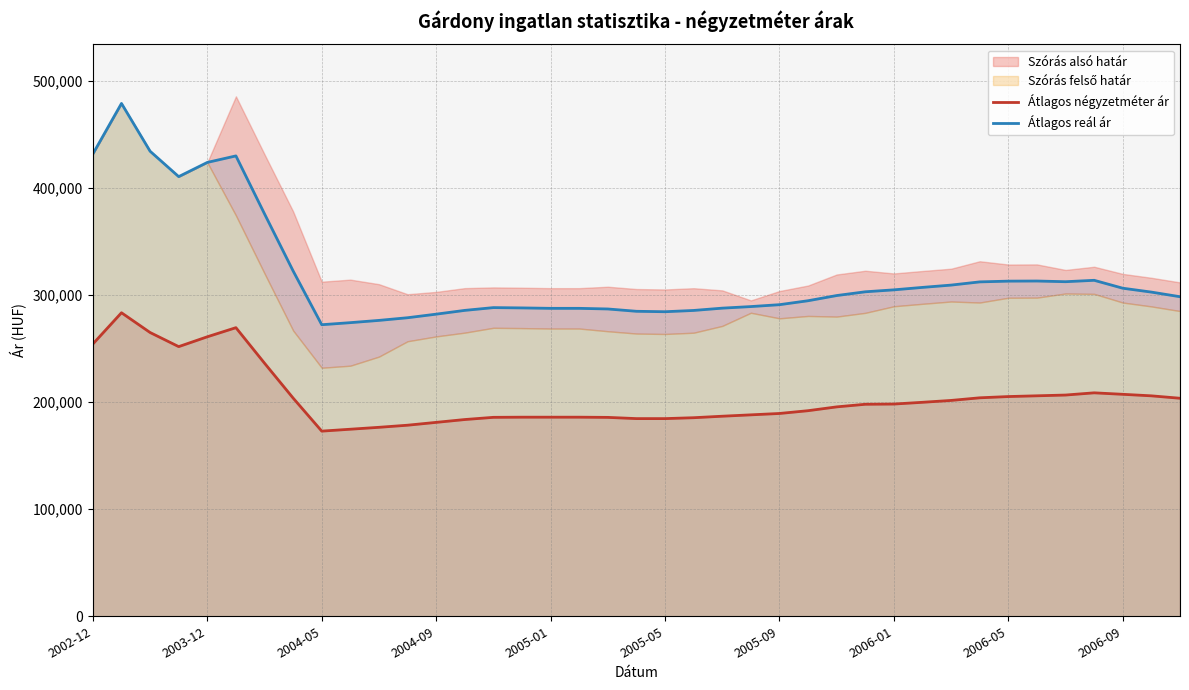

What is the value of the Átlagos reál ár point at the 27th from the left?

299394